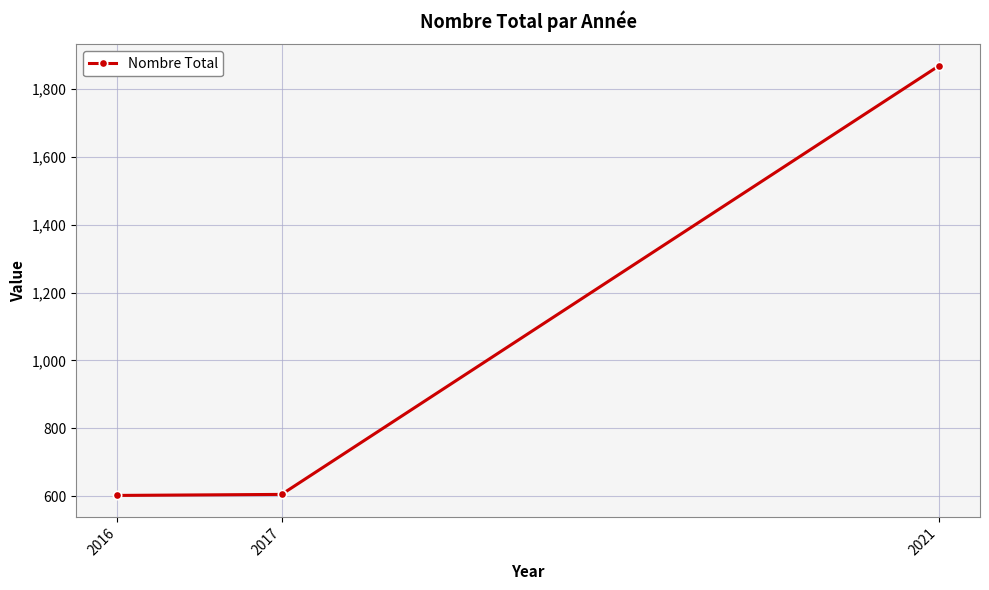

Approximately how many times larger is the value at 2017 compared to 2016?

1.0